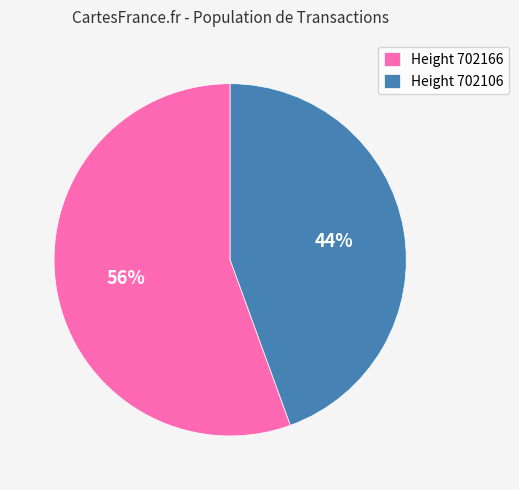

How many segments does this pie chart have?

2